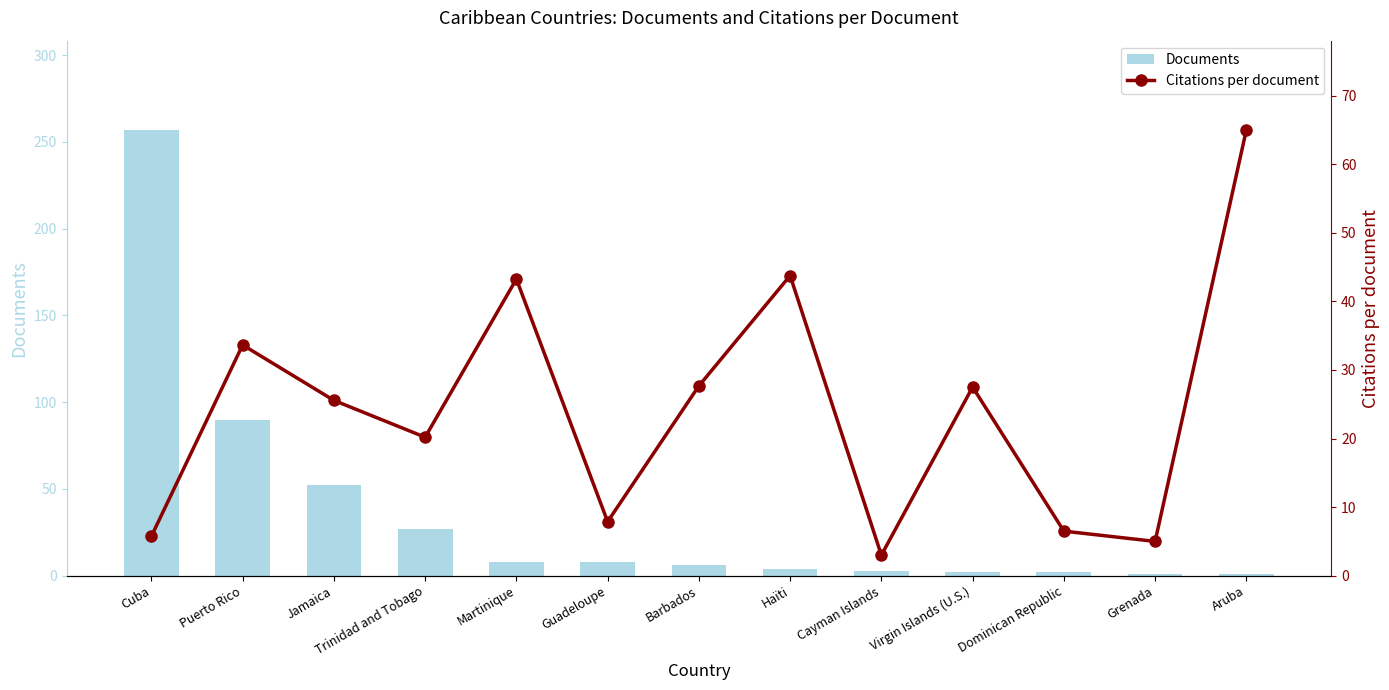

At which label does Documents reach its minimum?

Grenada